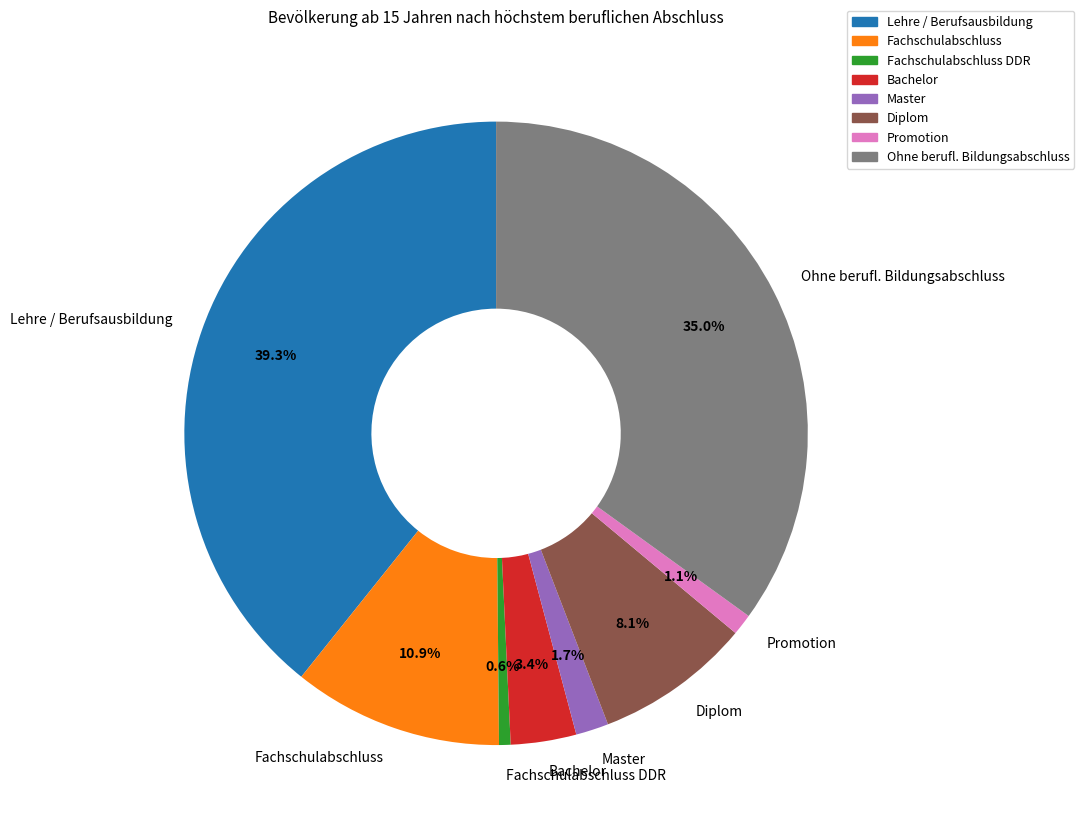

Count the number of slices in the pie.

8